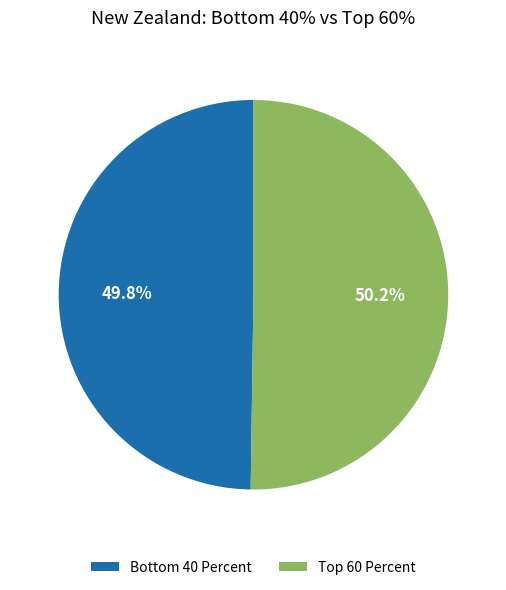

What is the largest slice in the pie chart?

Top 60 Percent